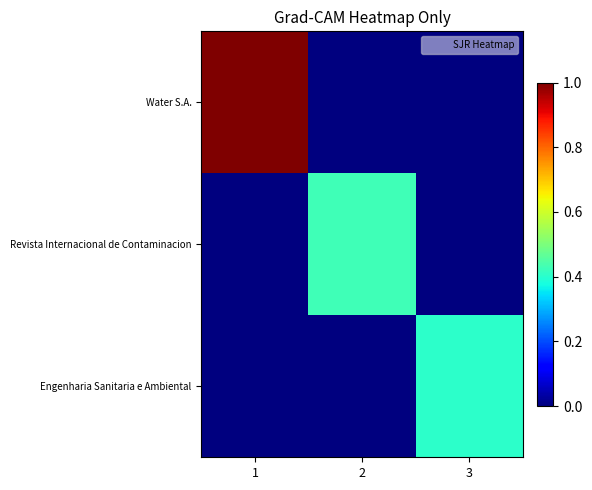

What is the greatest value displayed?

1.0